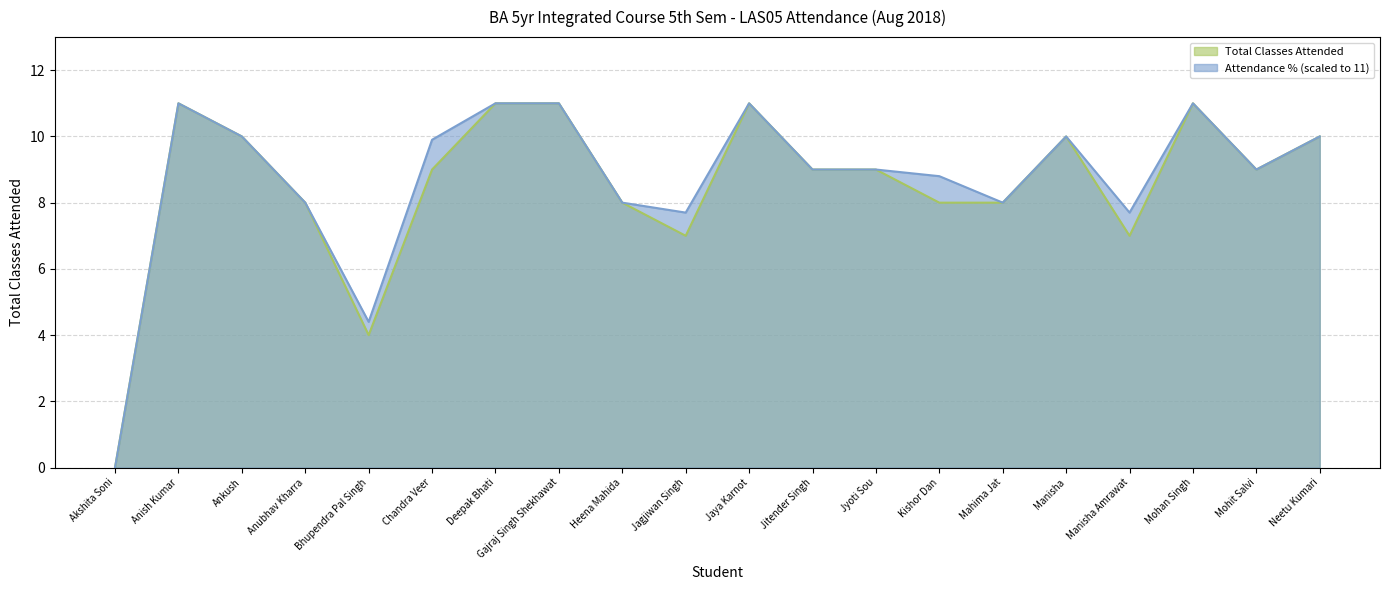

The Total Classes Attended series shows 7.0 at Manisha Amrawat. True or false?

True